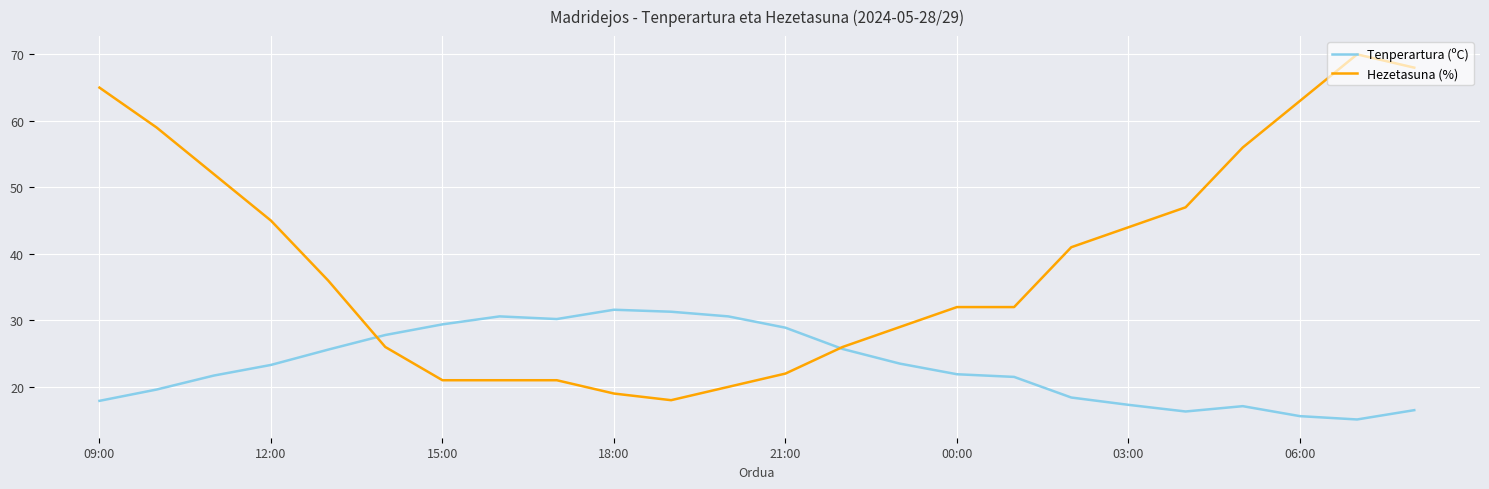

What are all the series names shown in the legend?

Tenperartura (ºC), Hezetasuna (%)